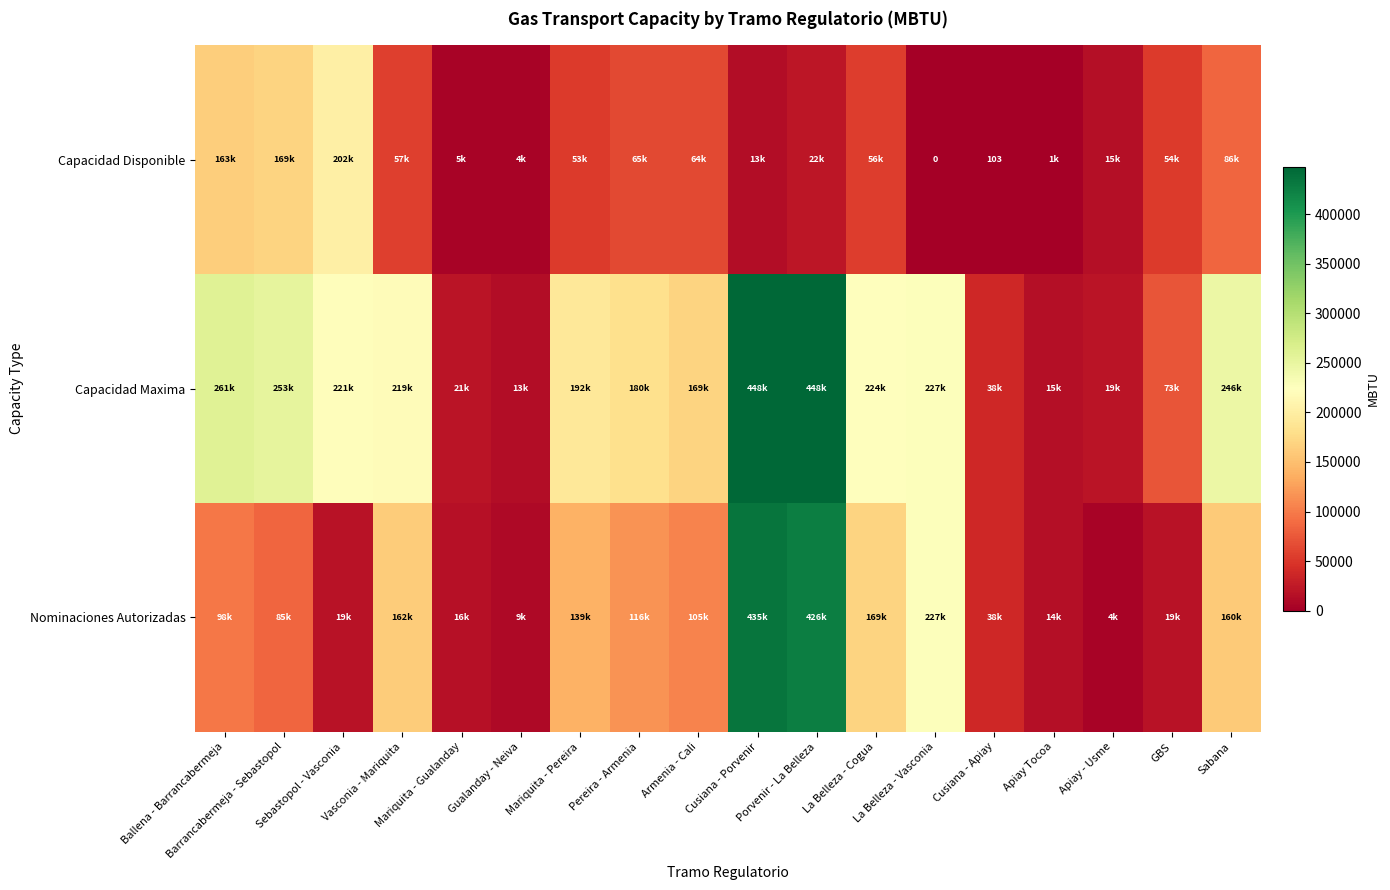

How many data points in Capacidad Maxima are less than 219315?

9